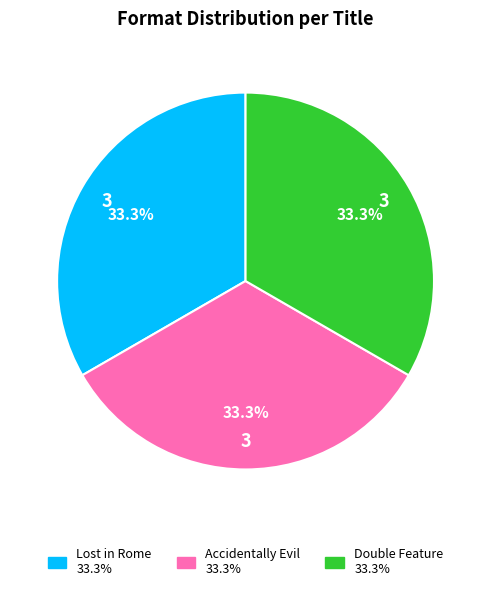

Does Lost in Rome account for over 50% of the chart?

No